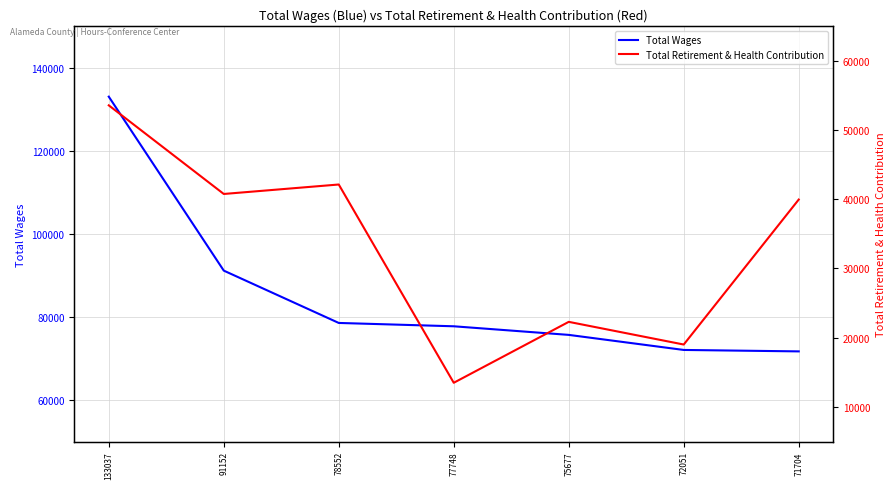

The Total Wages series shows 71704 at 71704. True or false?

True